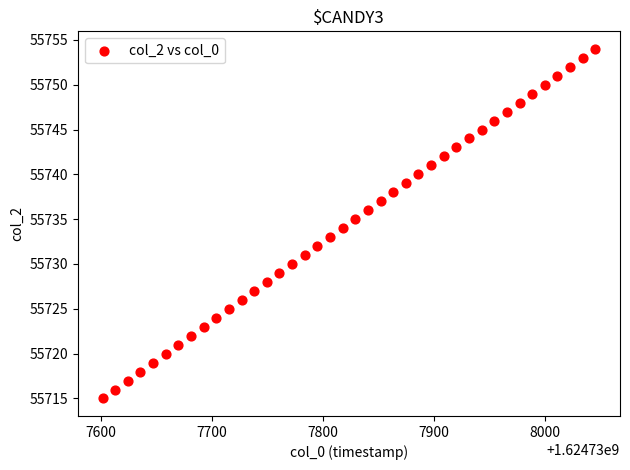

What is the range of Y values (max minus min)?

39